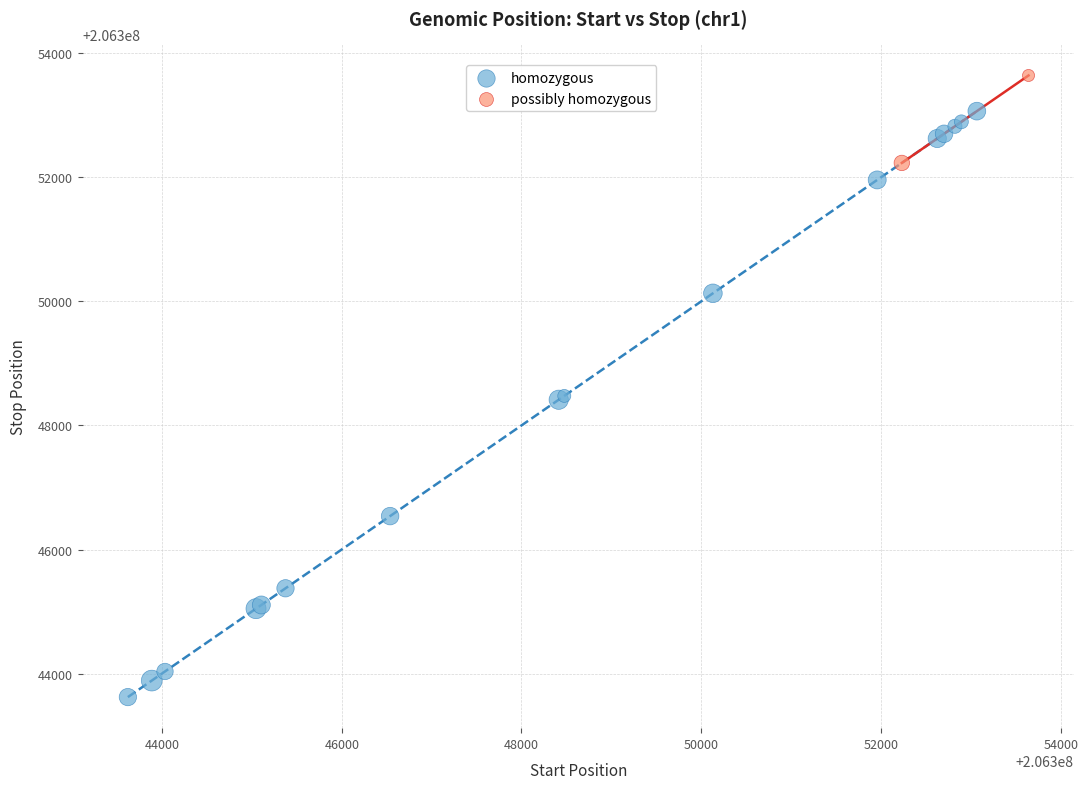

Which series reaches the minimum Y coordinate?

homozygous